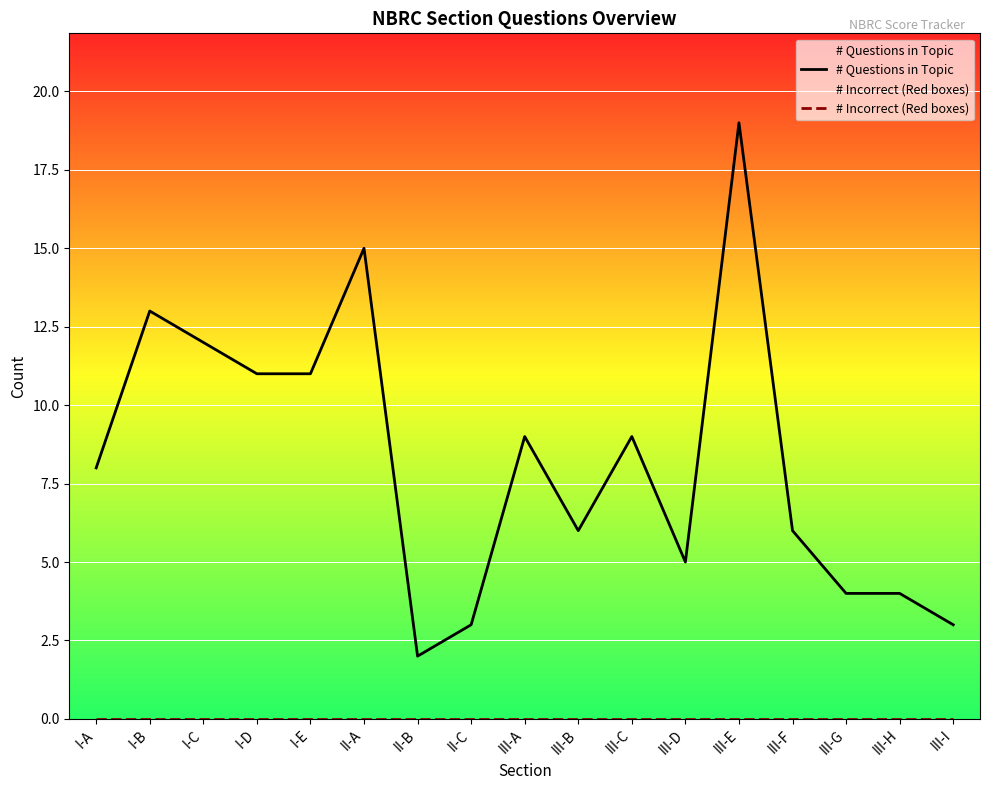

At which category is the sum across all series the highest?

III-E